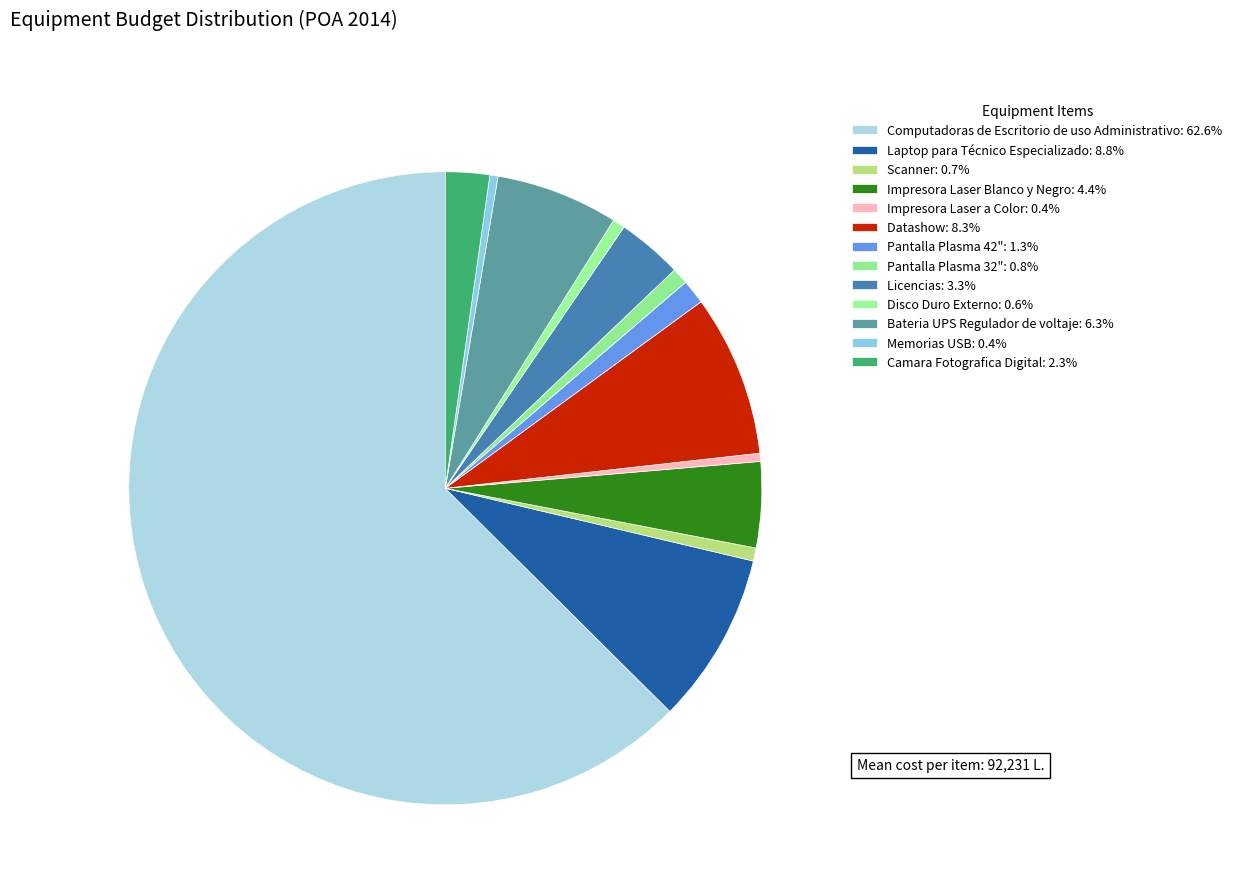

Rank the categories by value from lowest to highest.

Impresora Laser a Color, Memorias USB, Disco Duro Externo, Scanner, Pantalla Plasma 32", Pantalla Plasma 42", Camara Fotografica Digital, Licencias, Impresora Laser Blanco y Negro, Bateria UPS Regulador de voltaje, Datashow, Laptop para Técnico Especializado, Computadoras de Escritorio de uso Administrativo